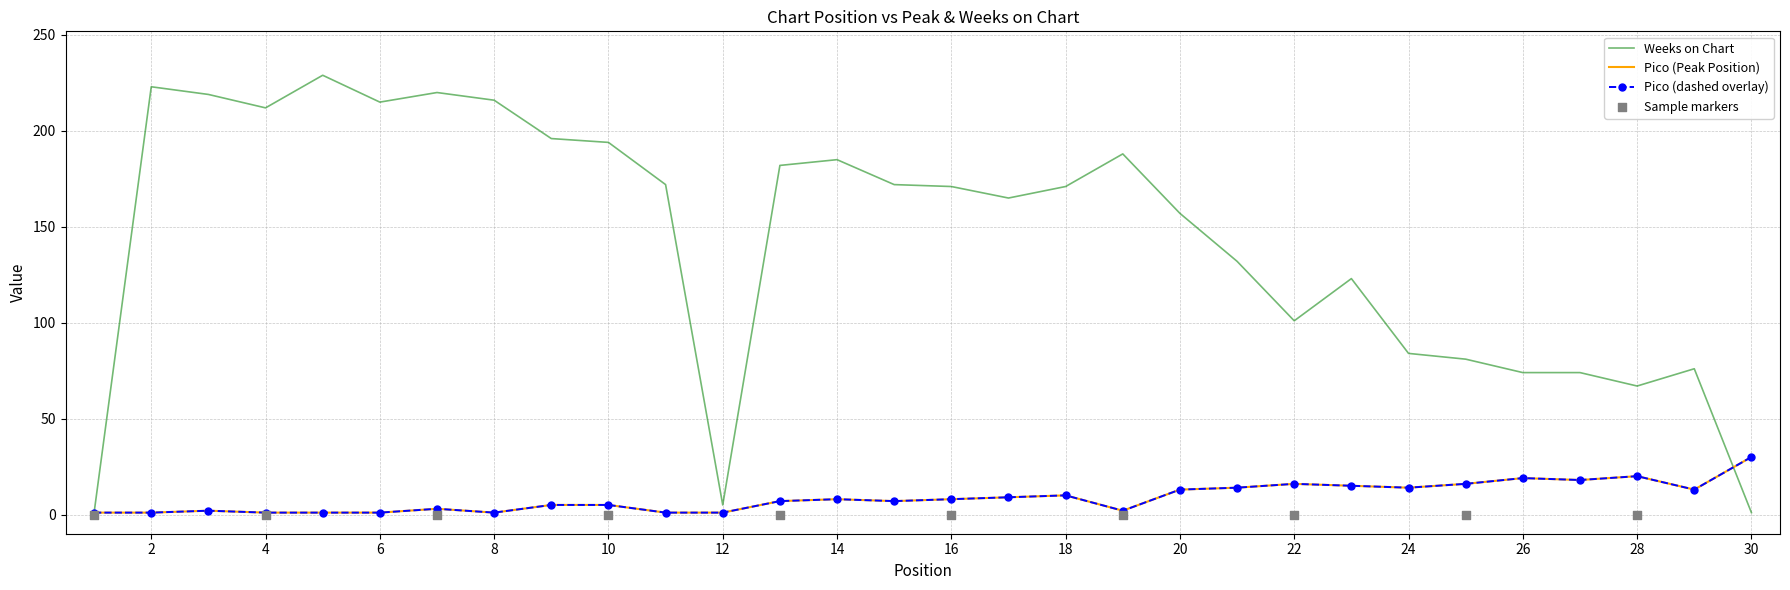

Which series has the largest total across all categories?

Weeks on Chart